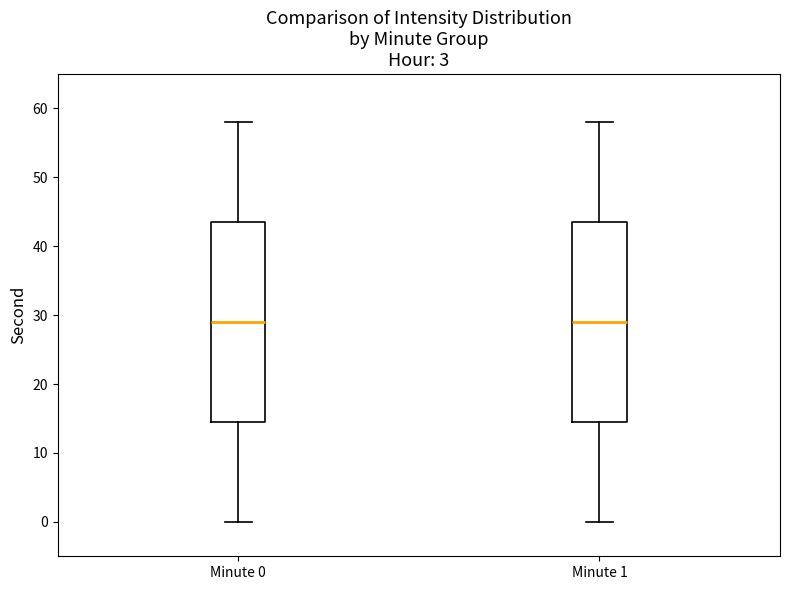

Where does the upper whisker of the box for Minute 1 end on the y-axis? The values are not printed on the chart, so give them approximately, as read against the axis.

58